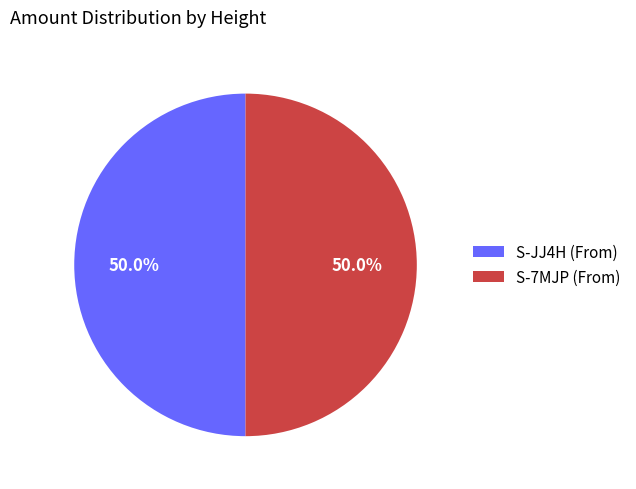

To the nearest percent, what is the average slice percentage?

50%